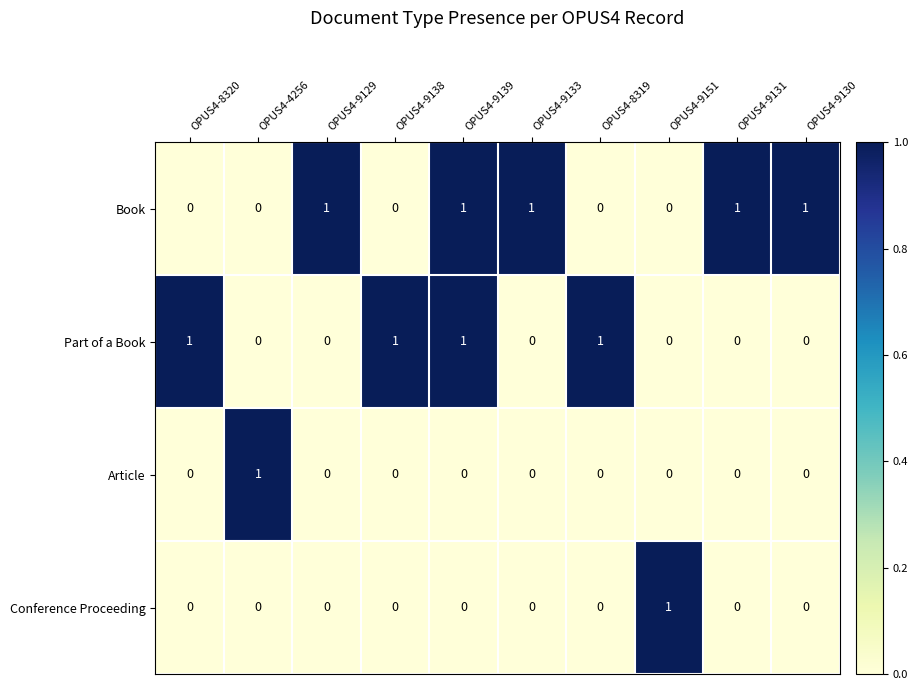

Count the number of categories in the chart.

10